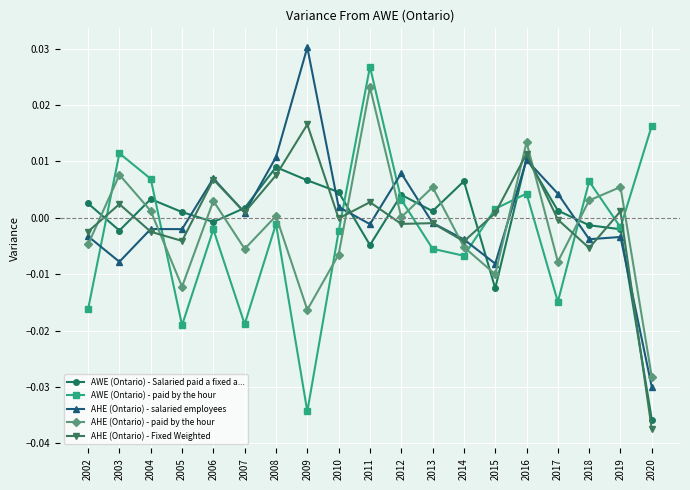

What is the difference between the maximum and minimum values in the AHE (Ontario) - Fixed Weighted series?

0.1